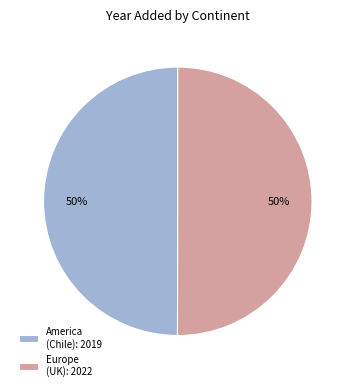

To the nearest percent, what percentage of the pie is Europe (UK): 2022?

50%